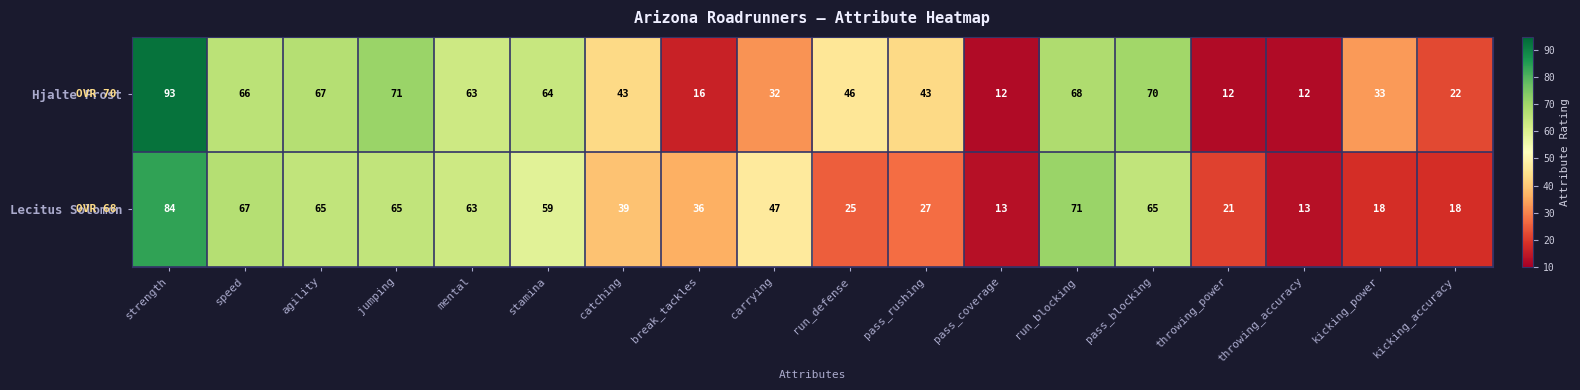

Rank the series at agility from lowest to highest value.

Lecitus Solomon, Hjalte Frost